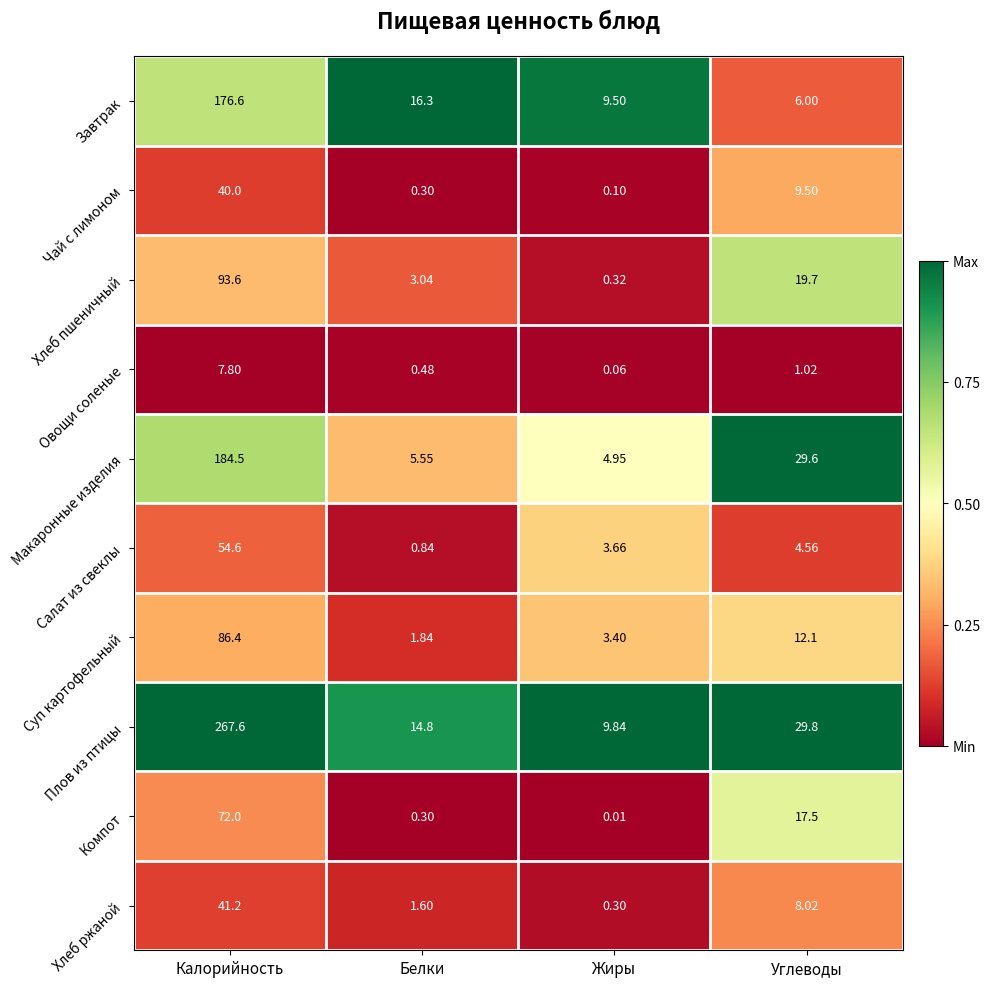

At which label does Плов из птицы reach its minimum?

Жиры